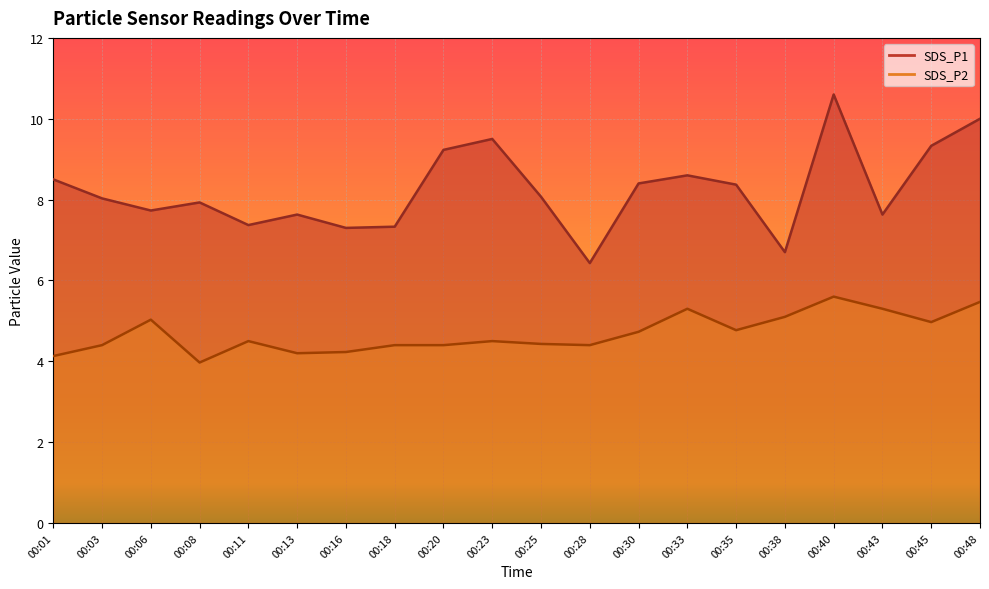

What is the spread (max minus min) of values at 00:18?

2.9